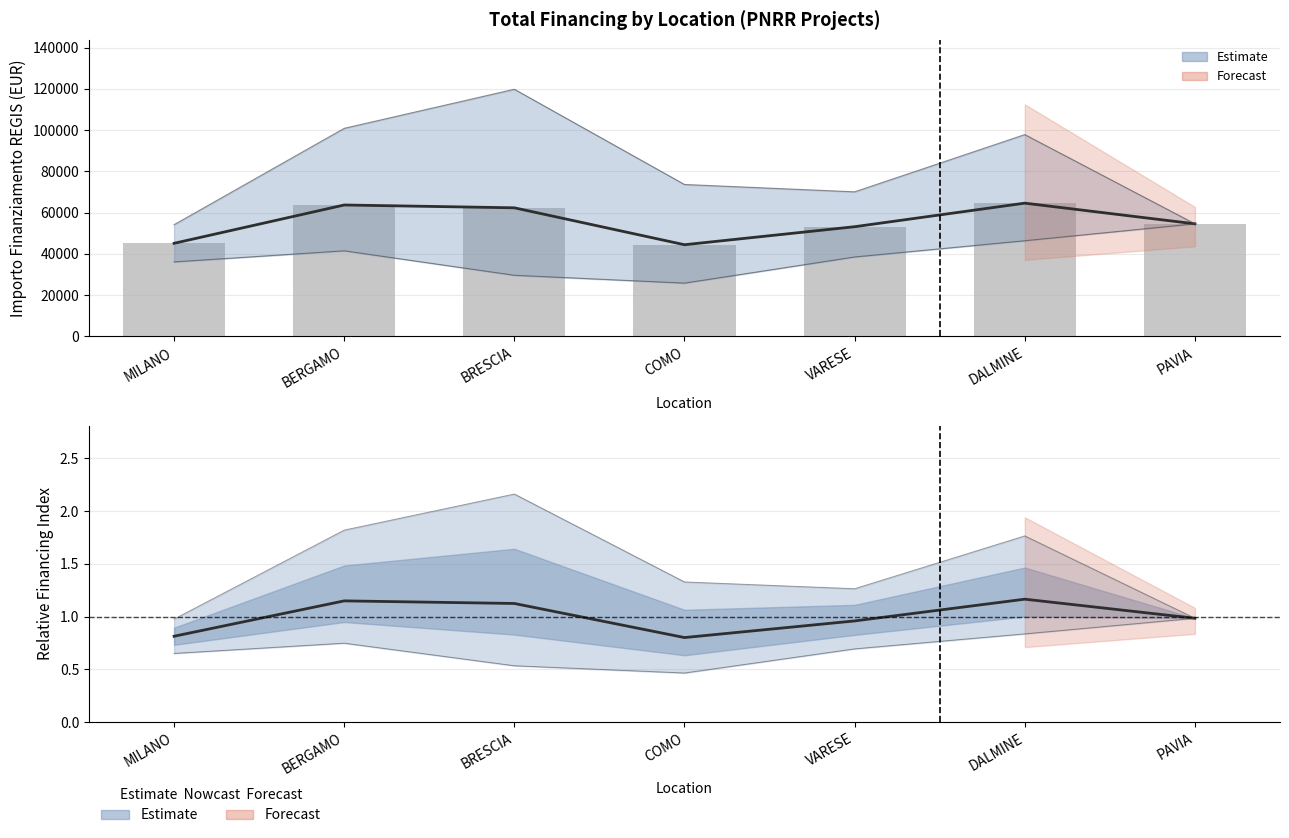

Reading right to left, list all the values displayed in this chart.

Mean Financing: PAVIA=54577.6	DALMINE=64596.7	VARESE=53178.3	COMO=44447.3	BRESCIA=62338.2	BERGAMO=63706.5	MILANO=45134.3
Normalized Mean: PAVIA=1.0	DALMINE=1.2	VARESE=1.0	COMO=0.8	BRESCIA=1.1	BERGAMO=1.1	MILANO=0.8